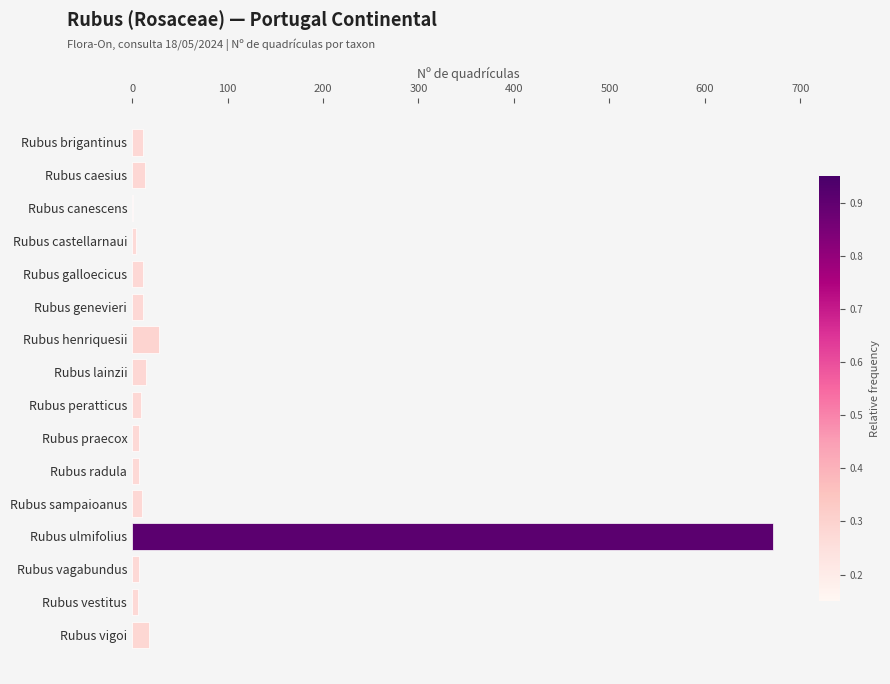

True or false: the data shows 671 at Rubus ulmifolius.

True